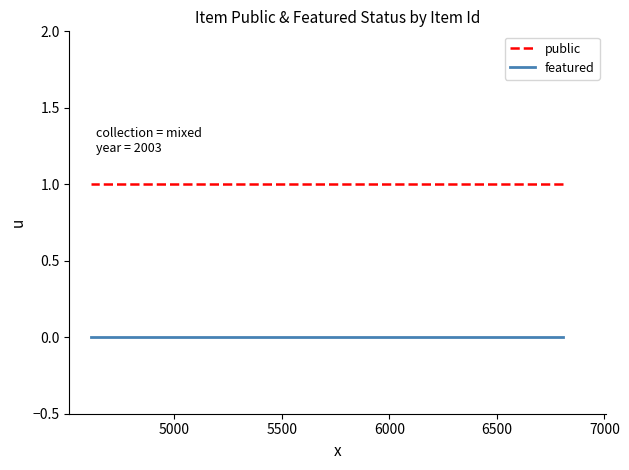

What is the label of the 11th point from the right?

5000